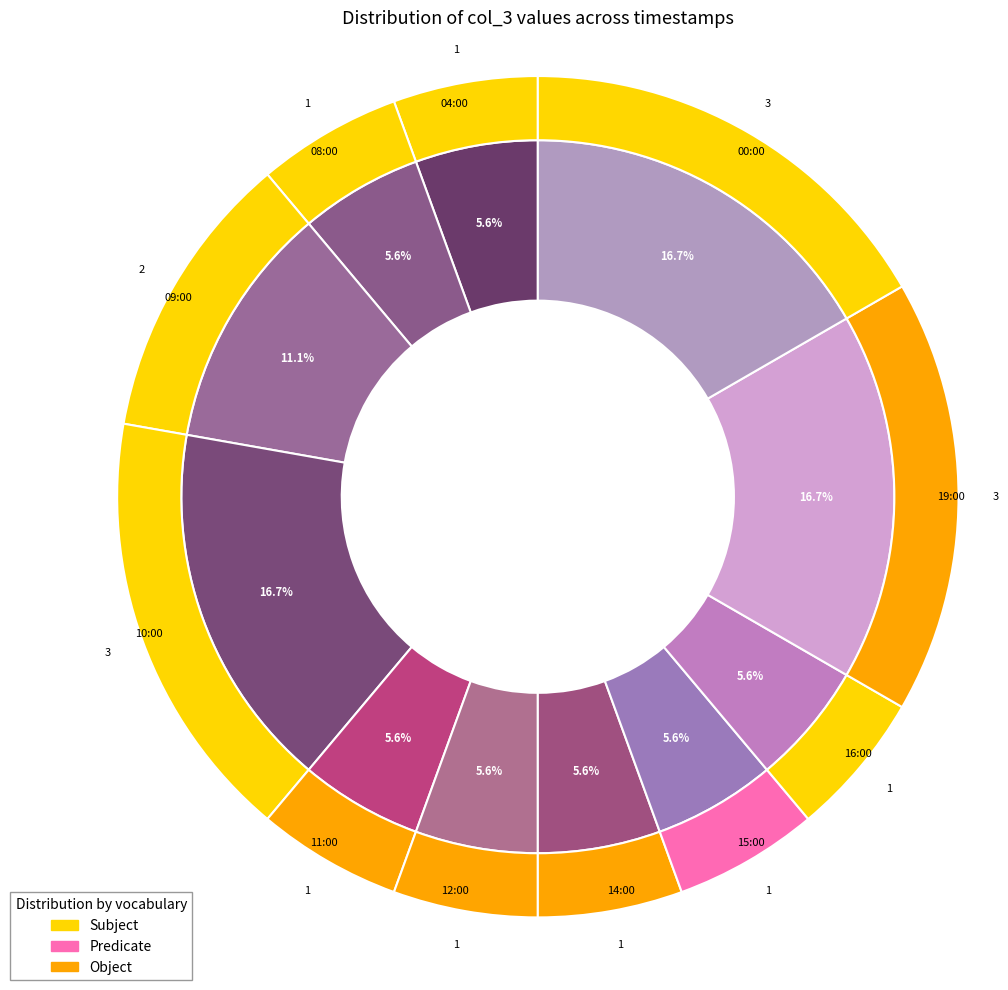

What percentage is the 08:00 slice, to the nearest percent?

6%